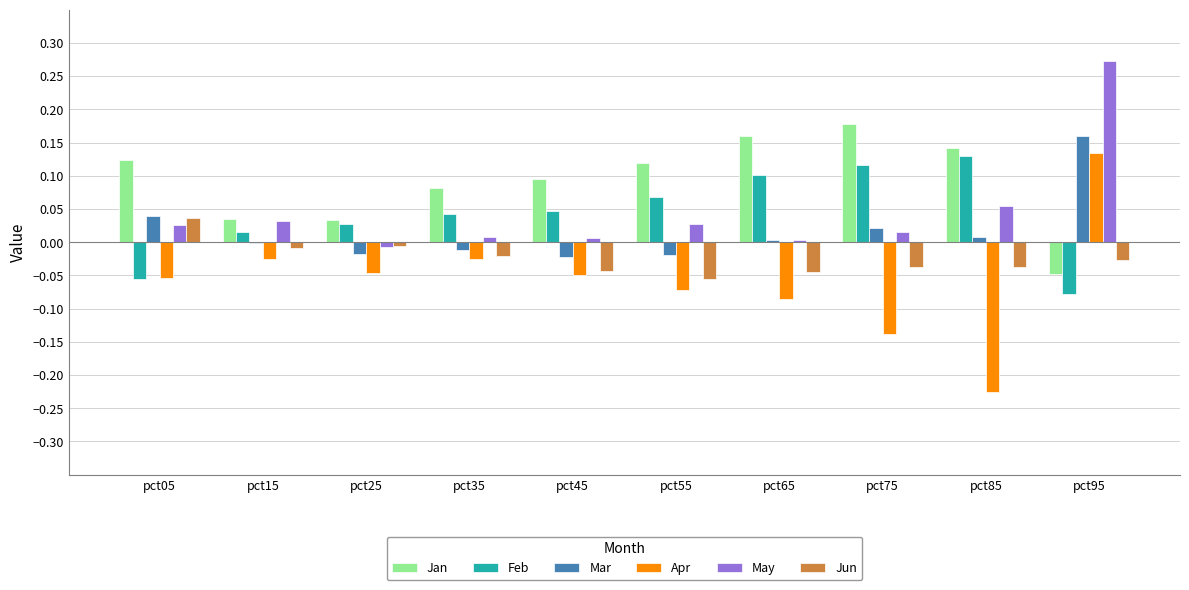

At which category is the sum across all series the highest?

pct95